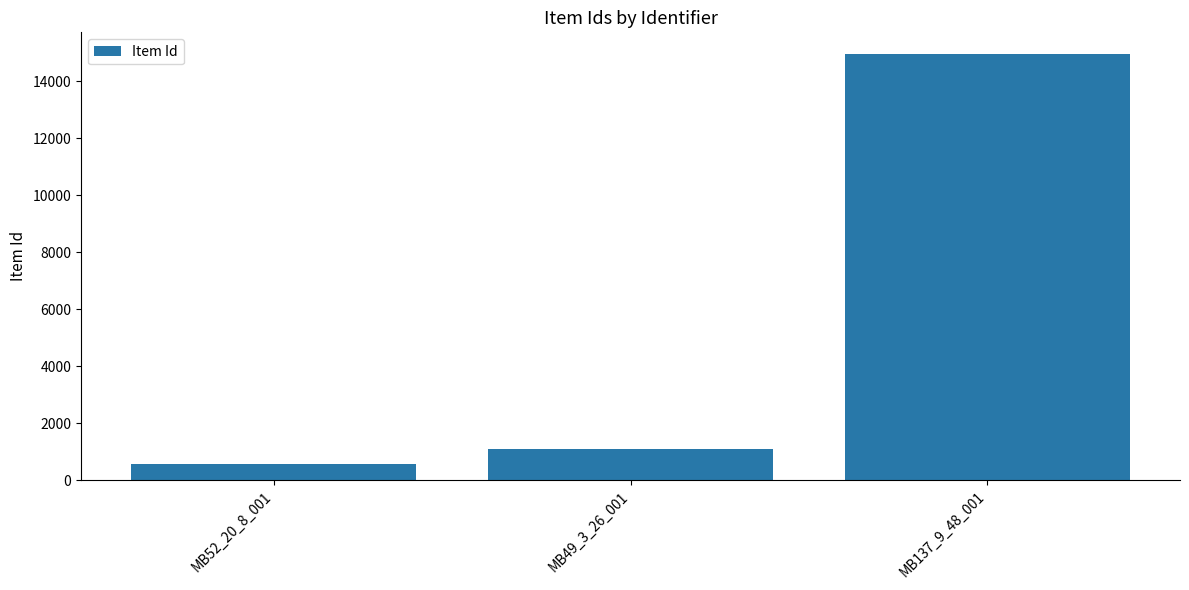

Which label corresponds to the smallest value in the chart?

MB52_20_8_001